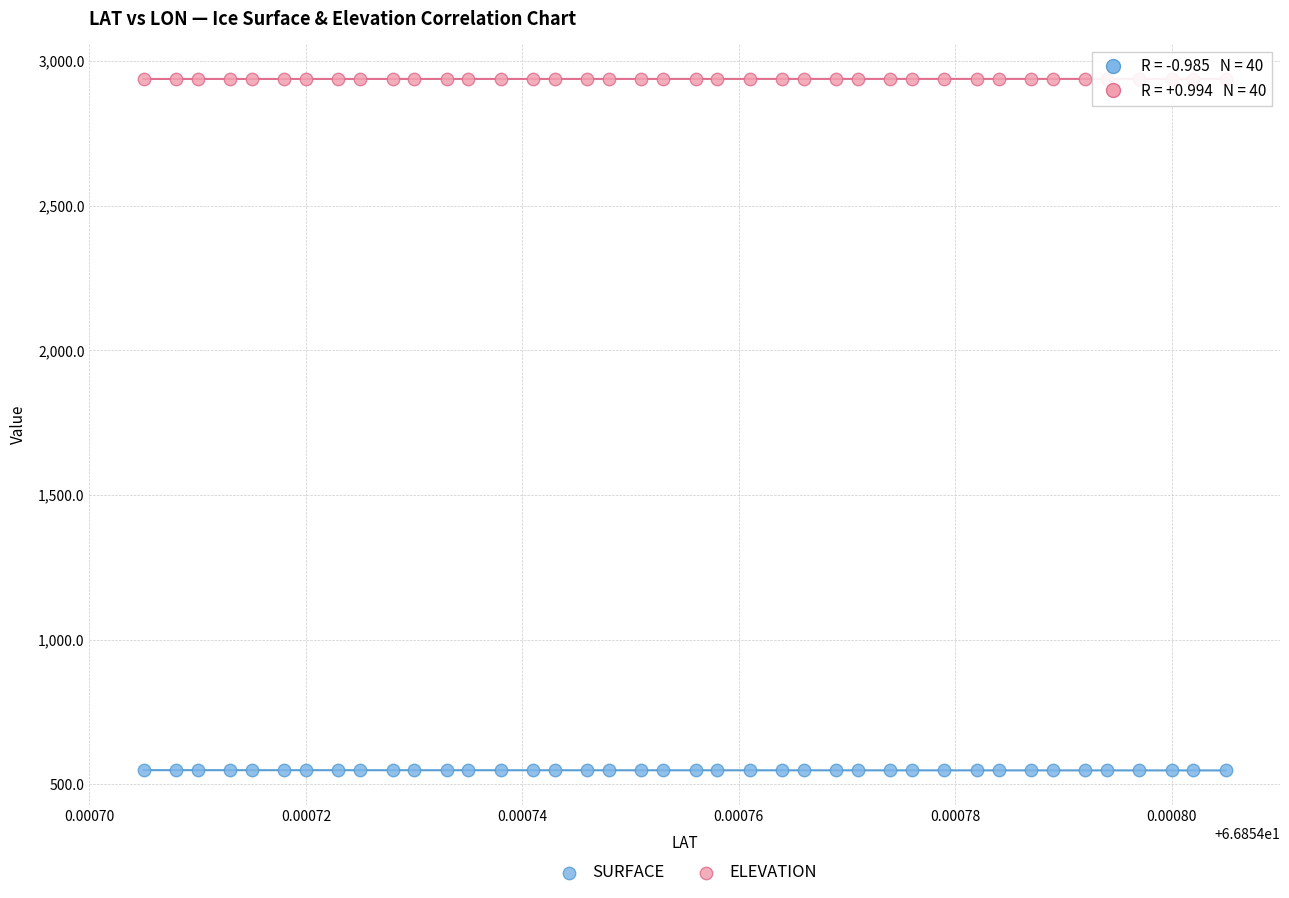

Which series contains the highest Y value?

ELEVATION